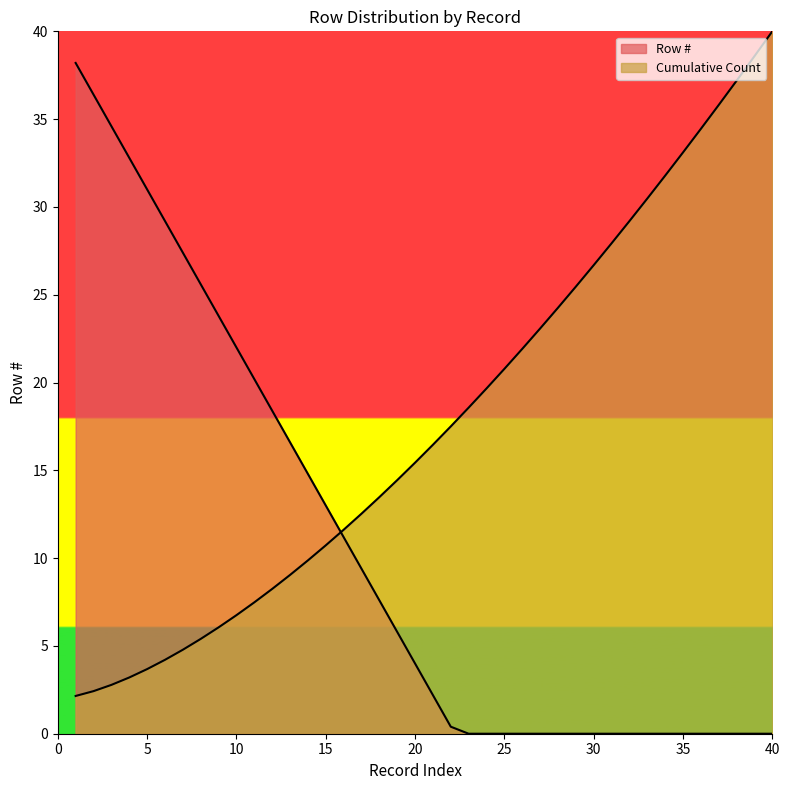

Count the number of categories in the chart.

40